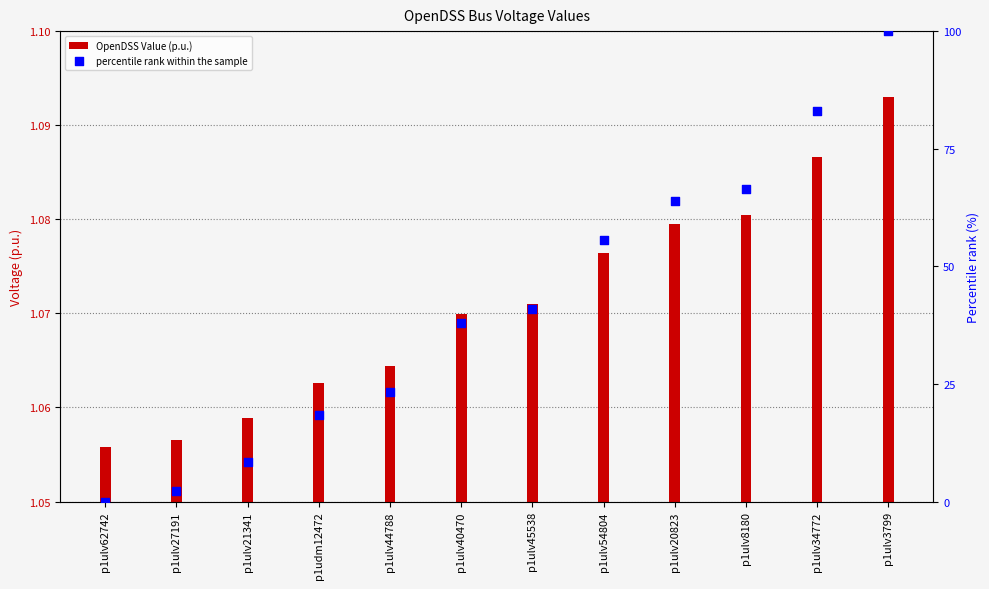

At which category is the sum across all series the highest?

p1ulv3799